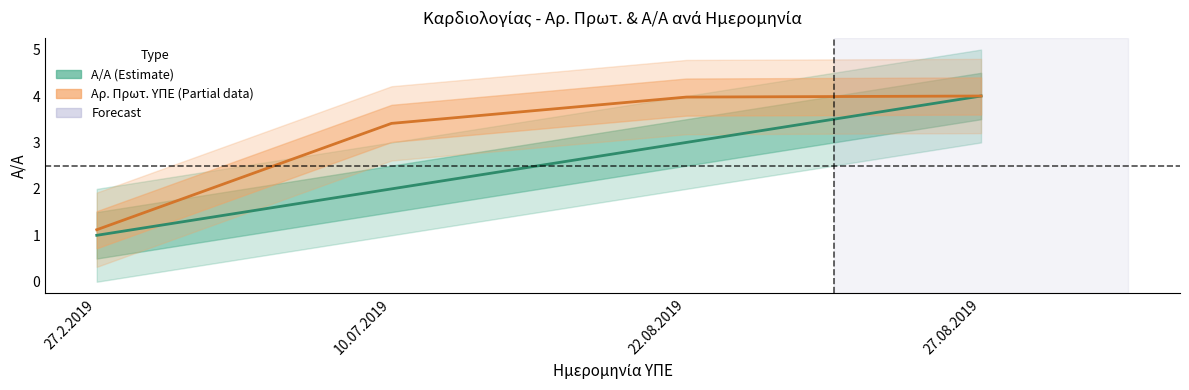

Where is Α/Α (Estimate) nearest to the value 2?

10.07.2019